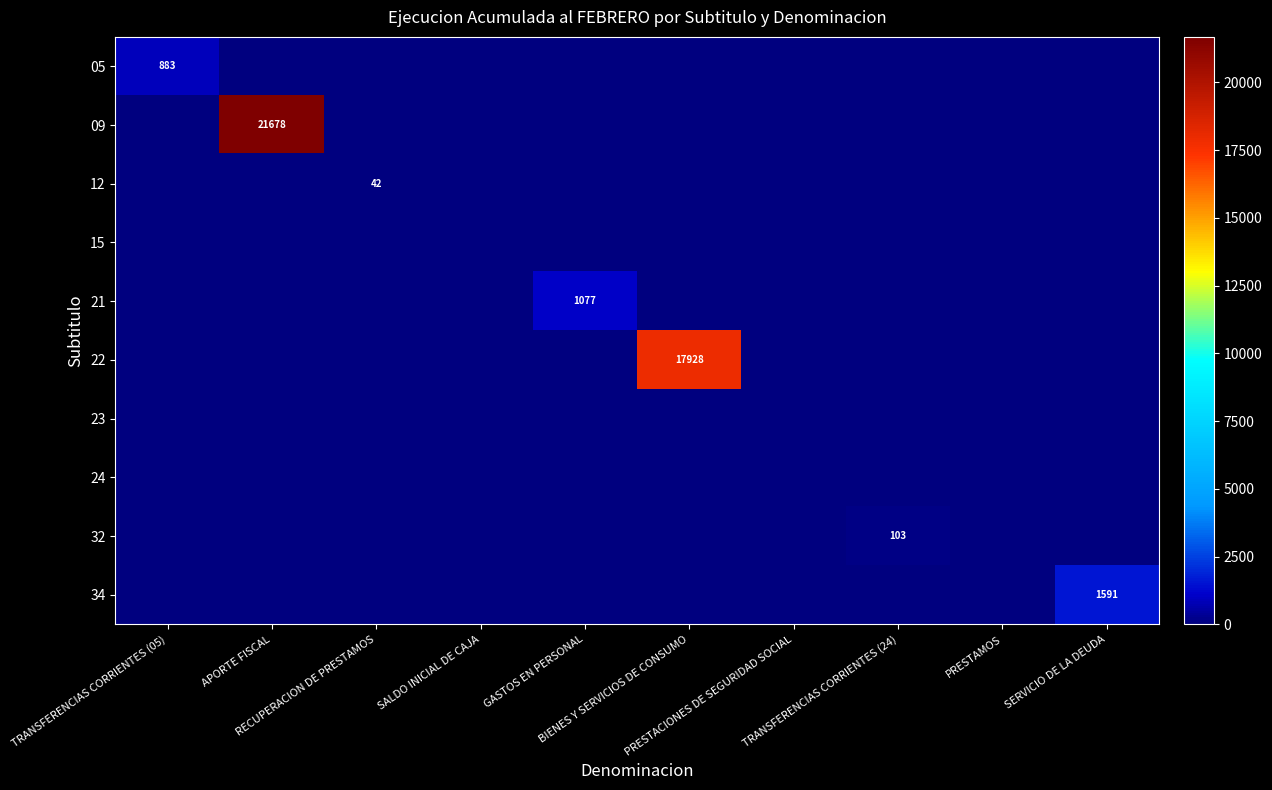

How many positive values does the 22 series have?

1